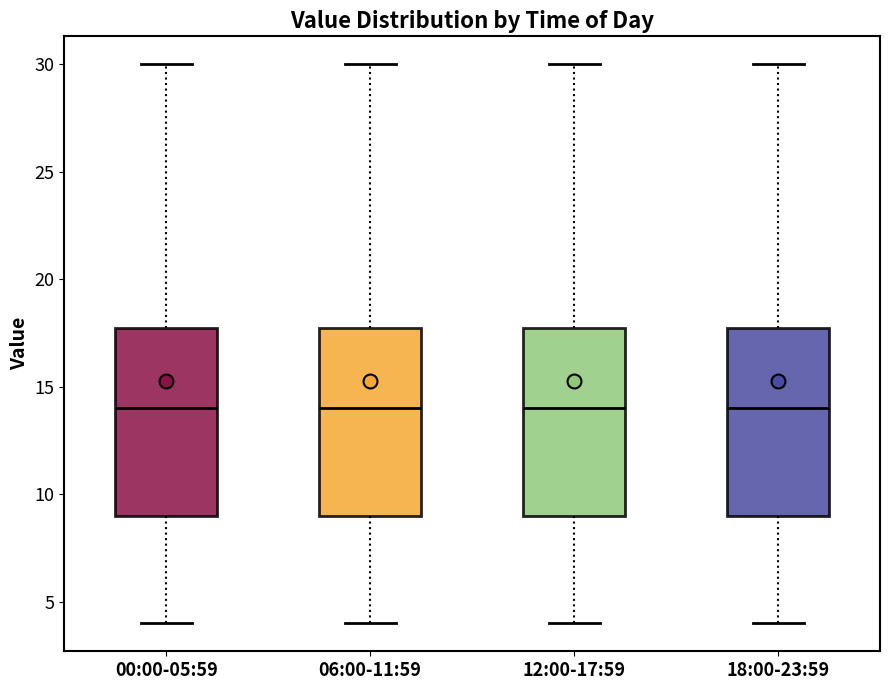

Where is the lower edge of the box for 06:00-11:59 on the y-axis? The values are not printed on the chart, so give them approximately, as read against the axis.

9